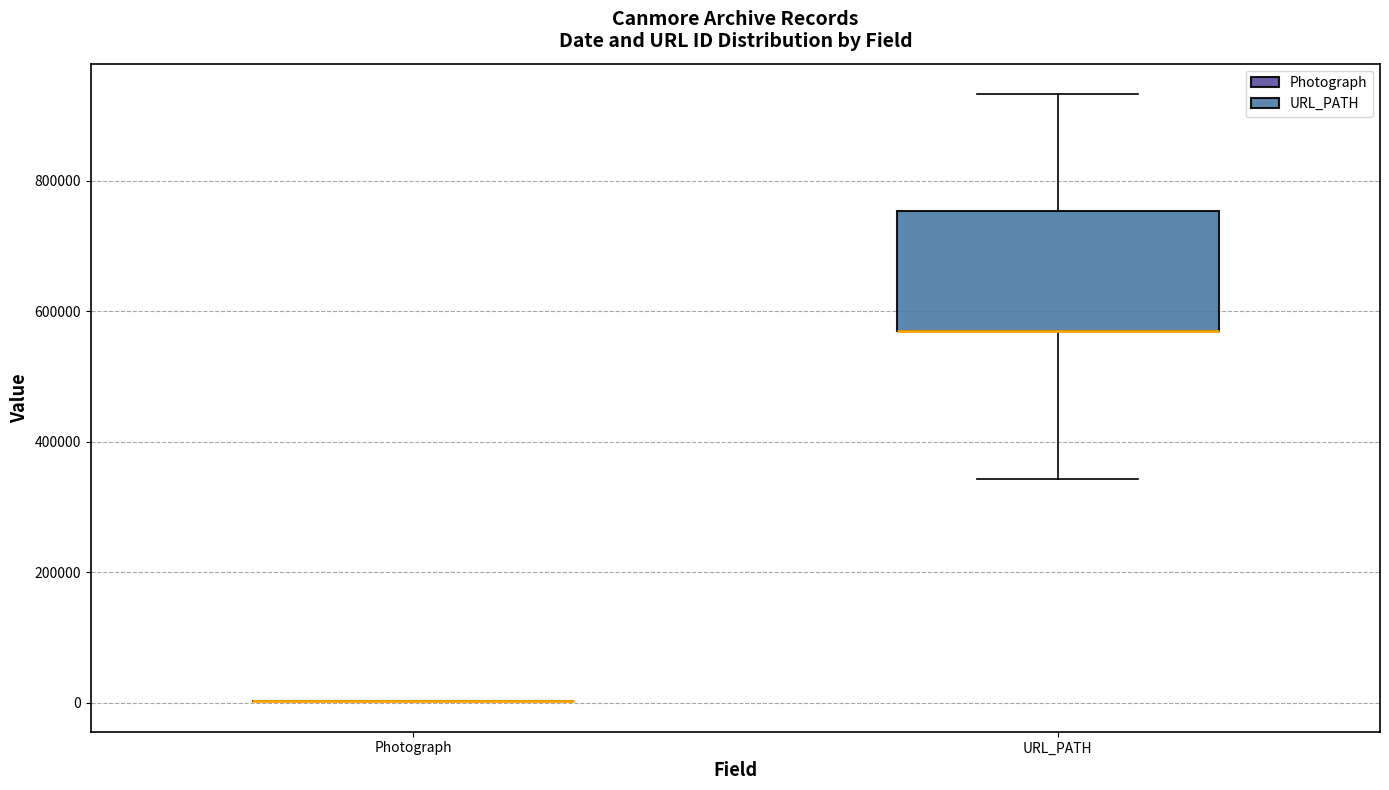

Comparing the boxes themselves (not the whiskers), which one is the tallest?

URL_PATH